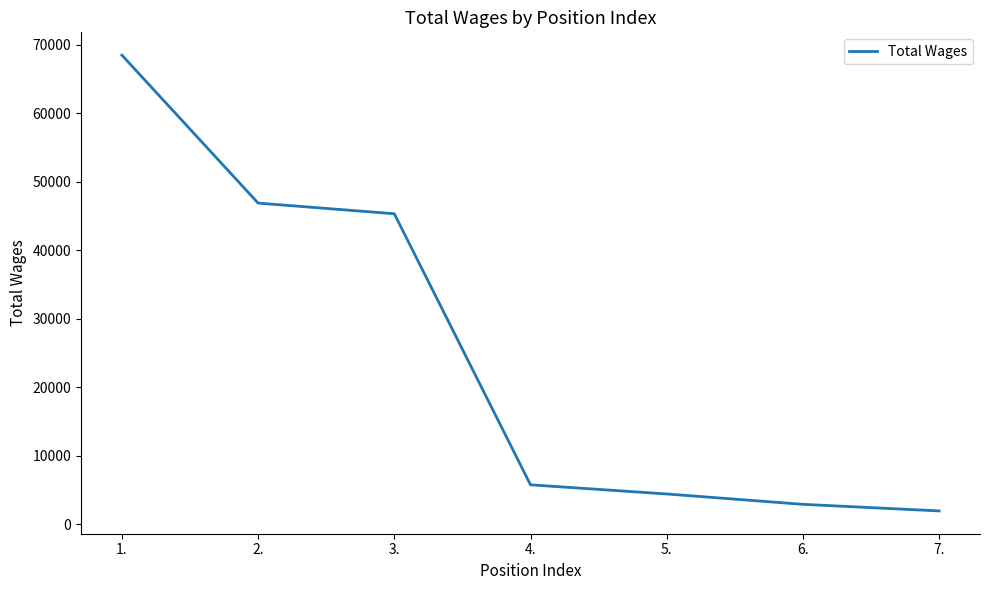

Where is the data nearest to the value 35221?

3.